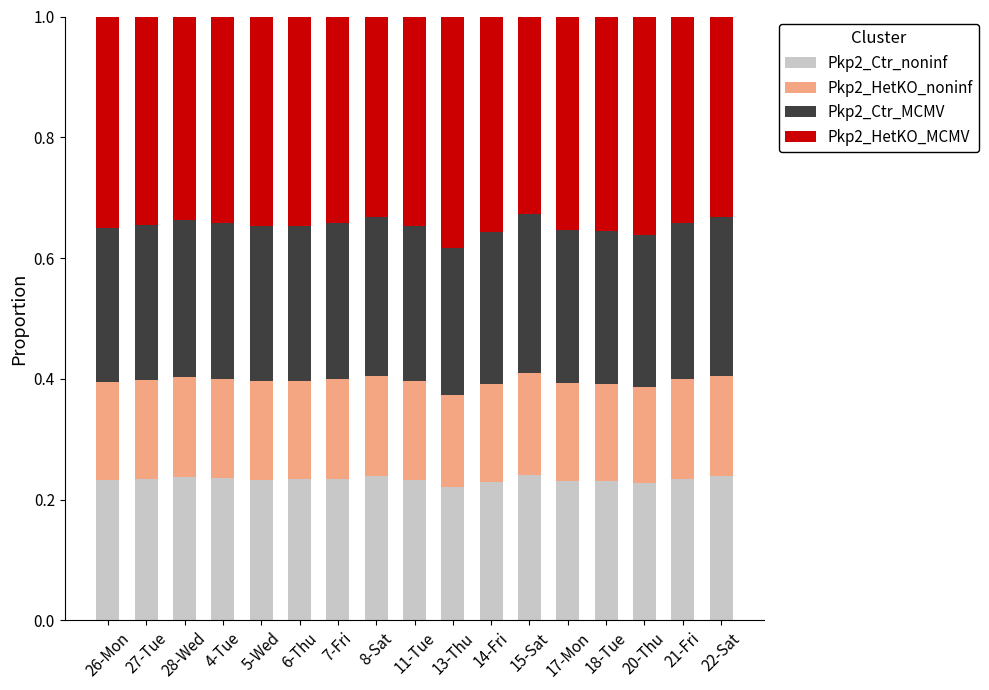

What is the total value across all series at 27-Tue?

1.0